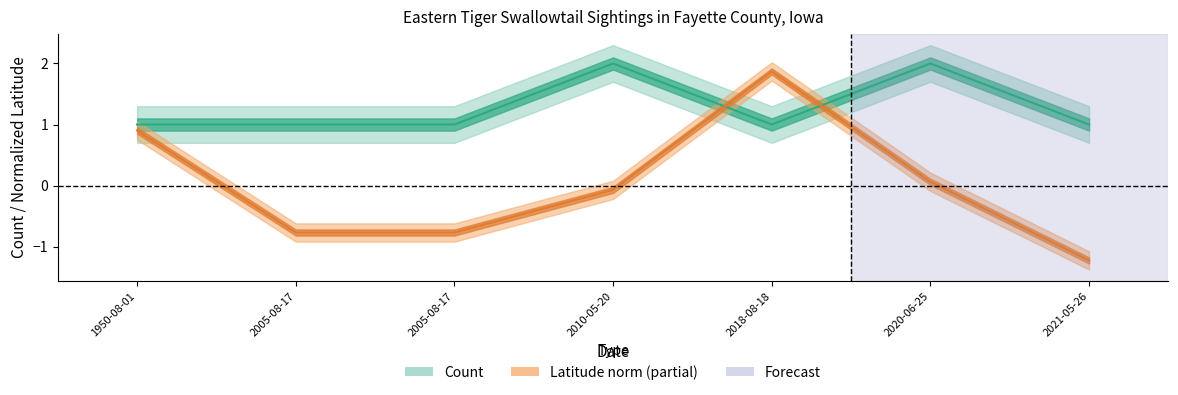

What is the label of the 5th point from the right?

2005-08-17